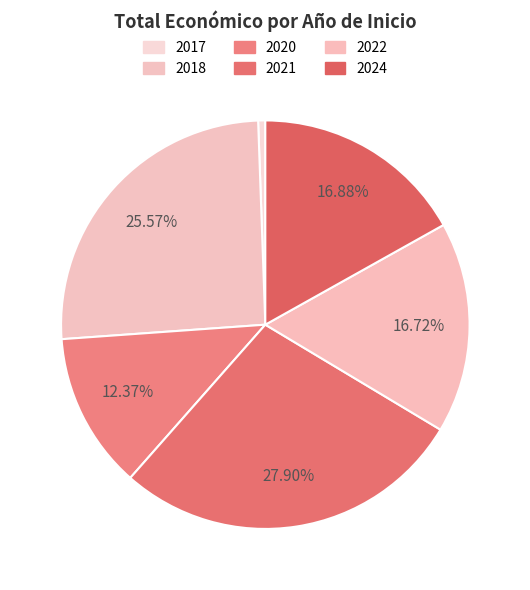

How many slices are in this pie chart?

6